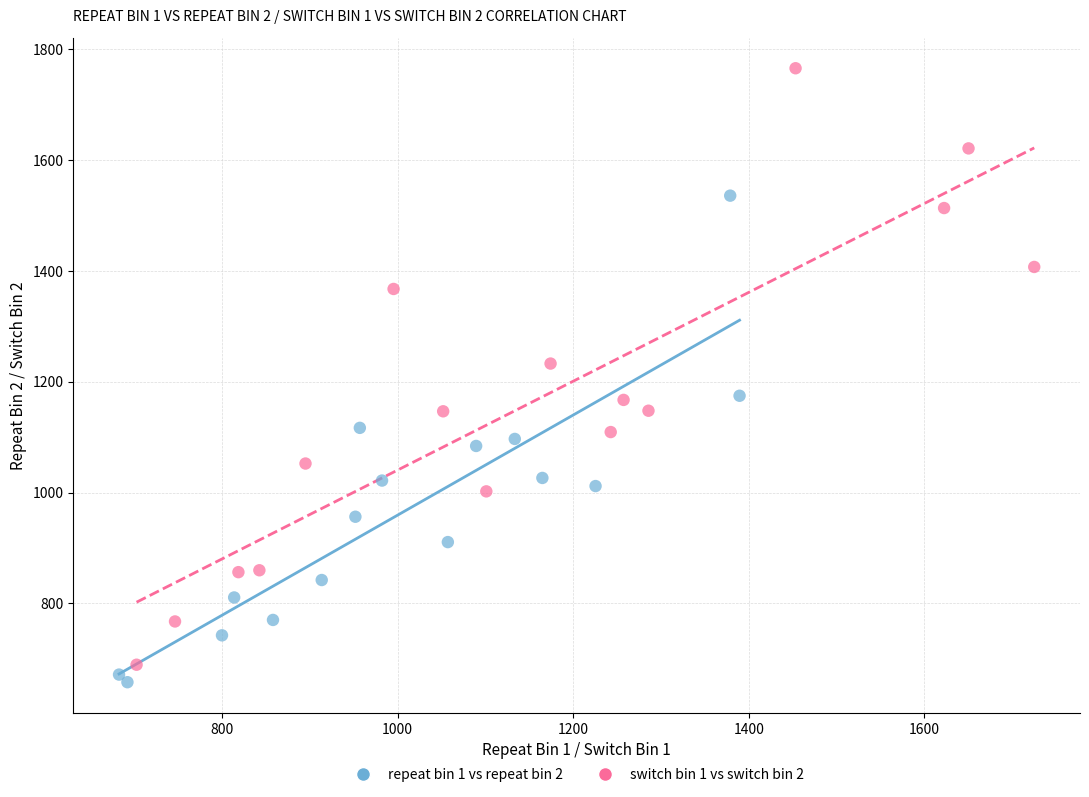

Which series has the widest spread of Y values?

switch bin 1 vs switch bin 2